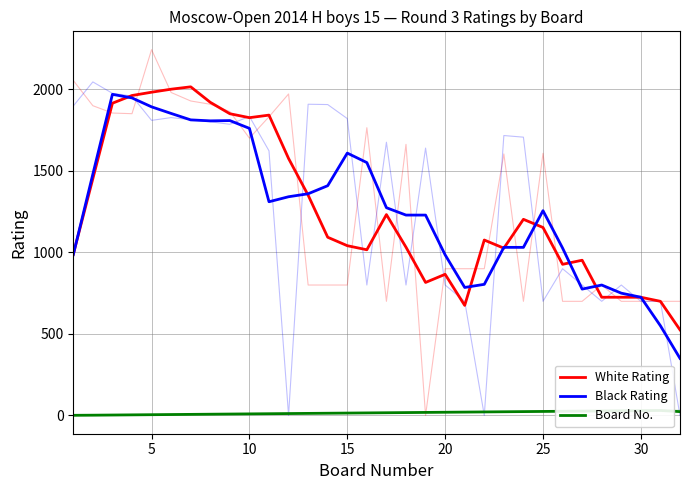

How many data points in White Rating are above 1093?

15